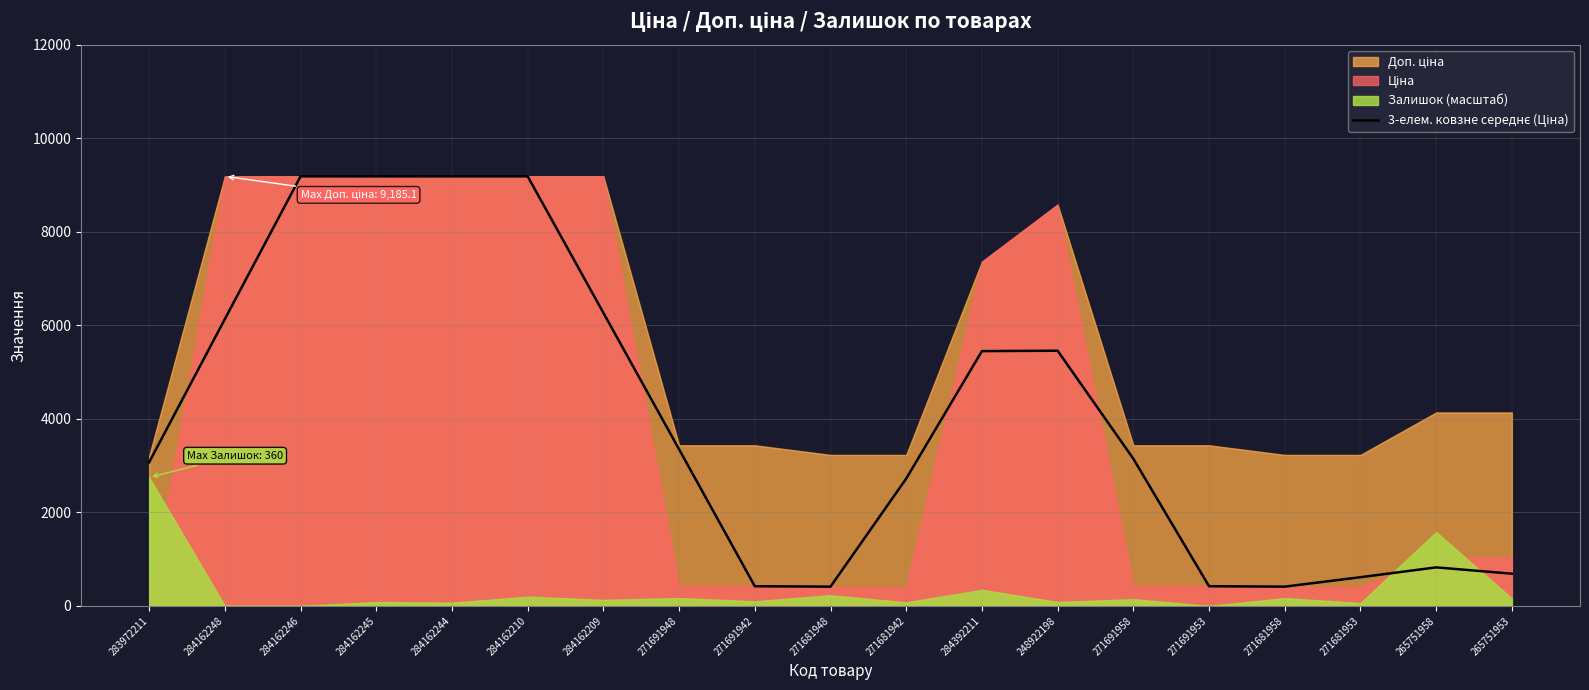

How many values are below 3146?

9